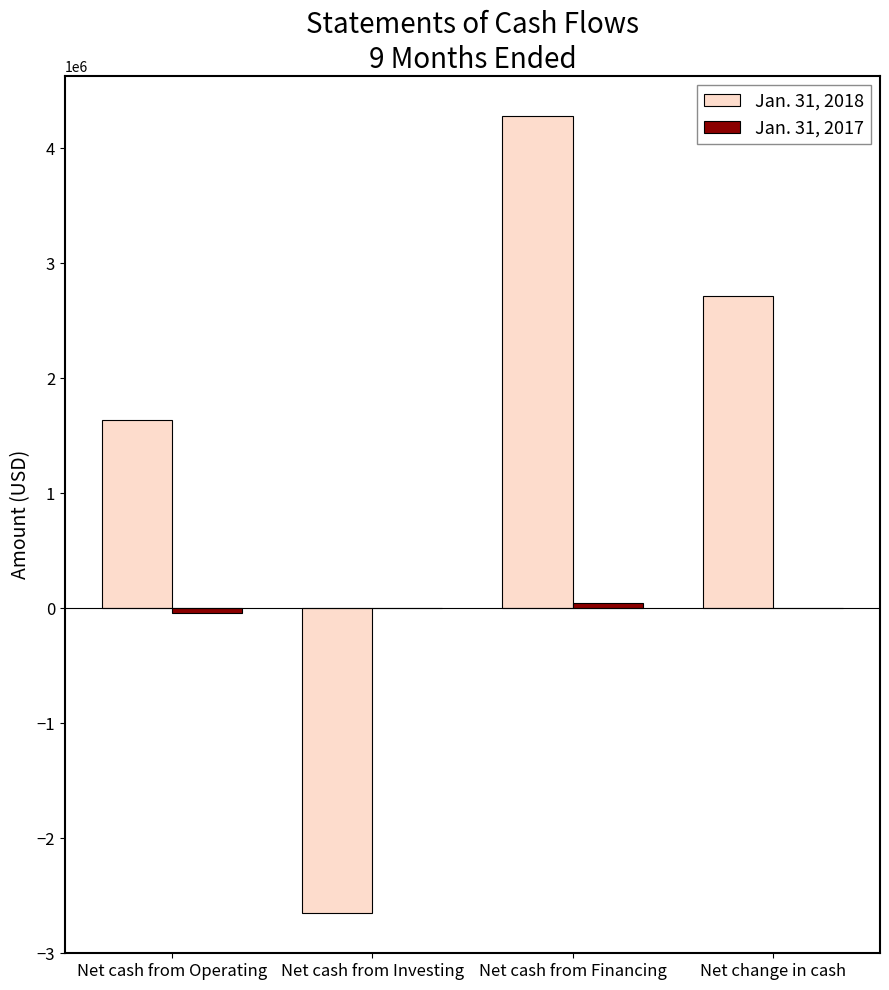

Between Net cash from Operating and Net cash from Investing, which series saw the biggest shift?

Jan. 31, 2018